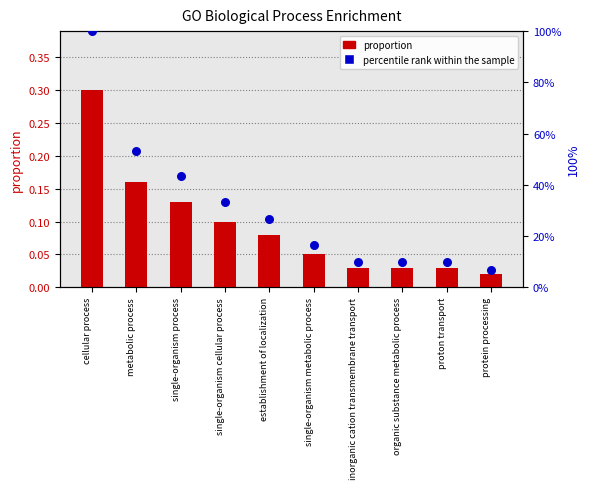

Which series has the largest Y range (max minus min)?

percentile rank within the sample